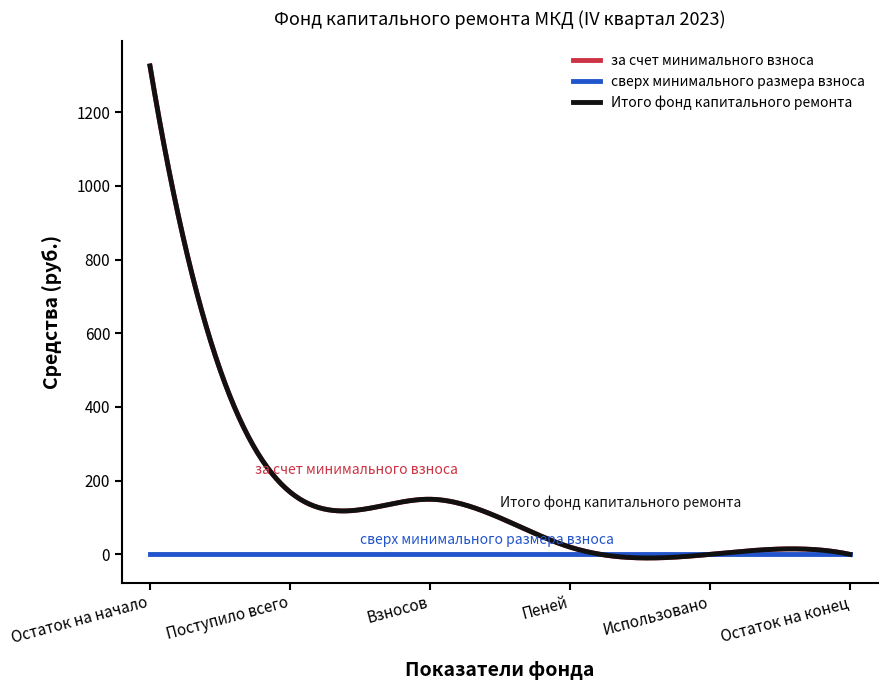

Does the chart display data point markers on the line(s)?

No